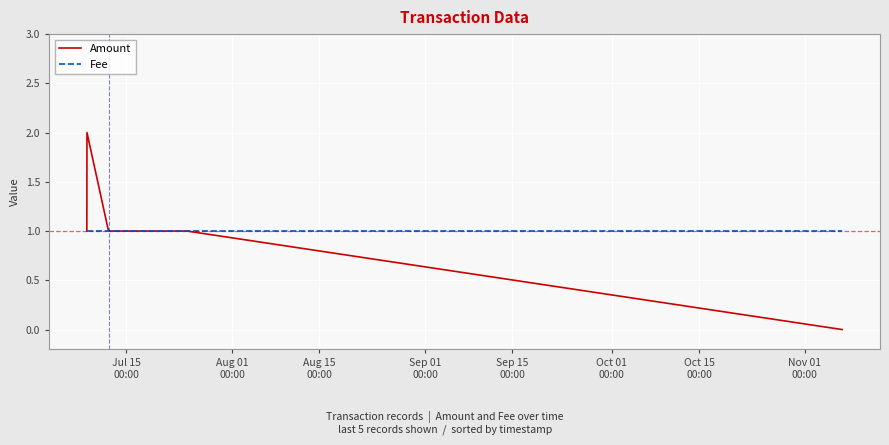

Which series has the widest spread of values?

Amount